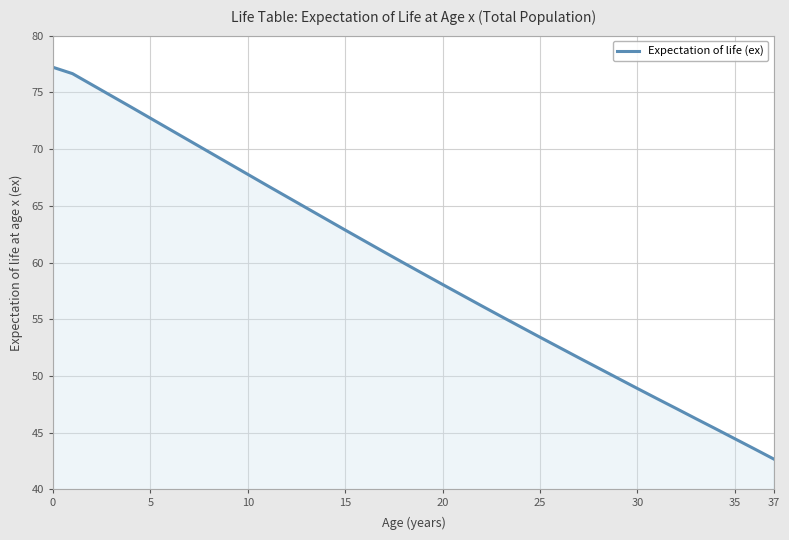

What is the minimum value shown in the chart?

42.7